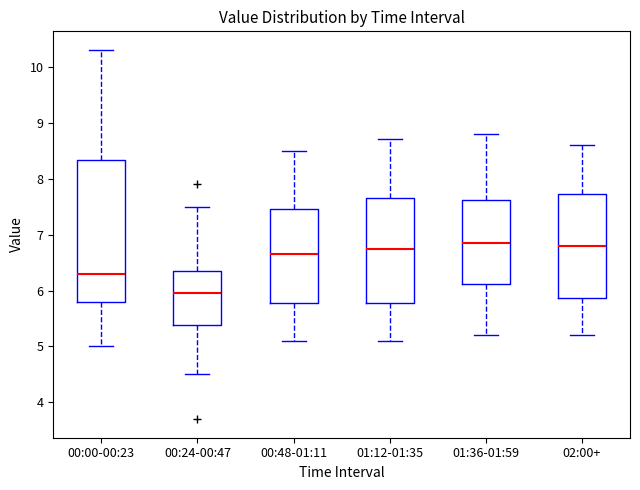

Reading left to right, read every box against the y-axis: the position of its median line, the range the box covers, and the ends of its whiskers. The values are not printed on the chart, so give them approximately, as read against the axis.

00:00-00:23: median 6.3, box 5.8 to 8.3, whiskers 5.0 to 10.3
00:24-00:47: median 6.0, box 5.4 to 6.4, whiskers 4.5 to 7.5
00:48-01:11: median 6.7, box 5.8 to 7.5, whiskers 5.1 to 8.5
01:12-01:35: median 6.8, box 5.8 to 7.7, whiskers 5.1 to 8.7
01:36-01:59: median 6.9, box 6.1 to 7.6, whiskers 5.2 to 8.8
02:00+: median 6.8, box 5.9 to 7.7, whiskers 5.2 to 8.6